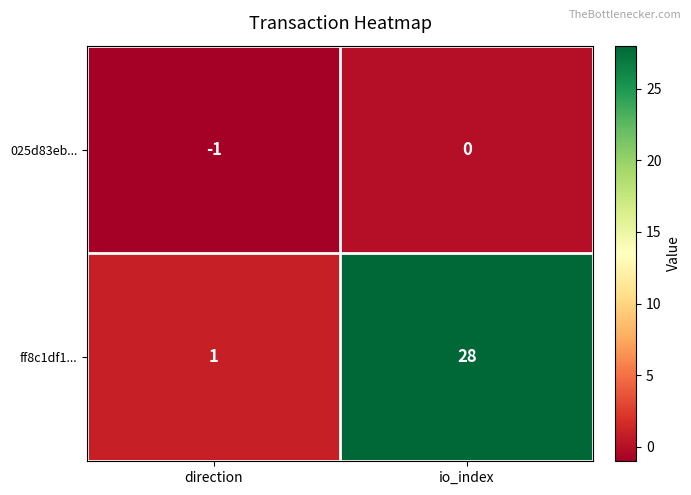

Reading right to left, extract all data points from this chart.

025d83eb...: 0	-1
ff8c1df1...: 28	1